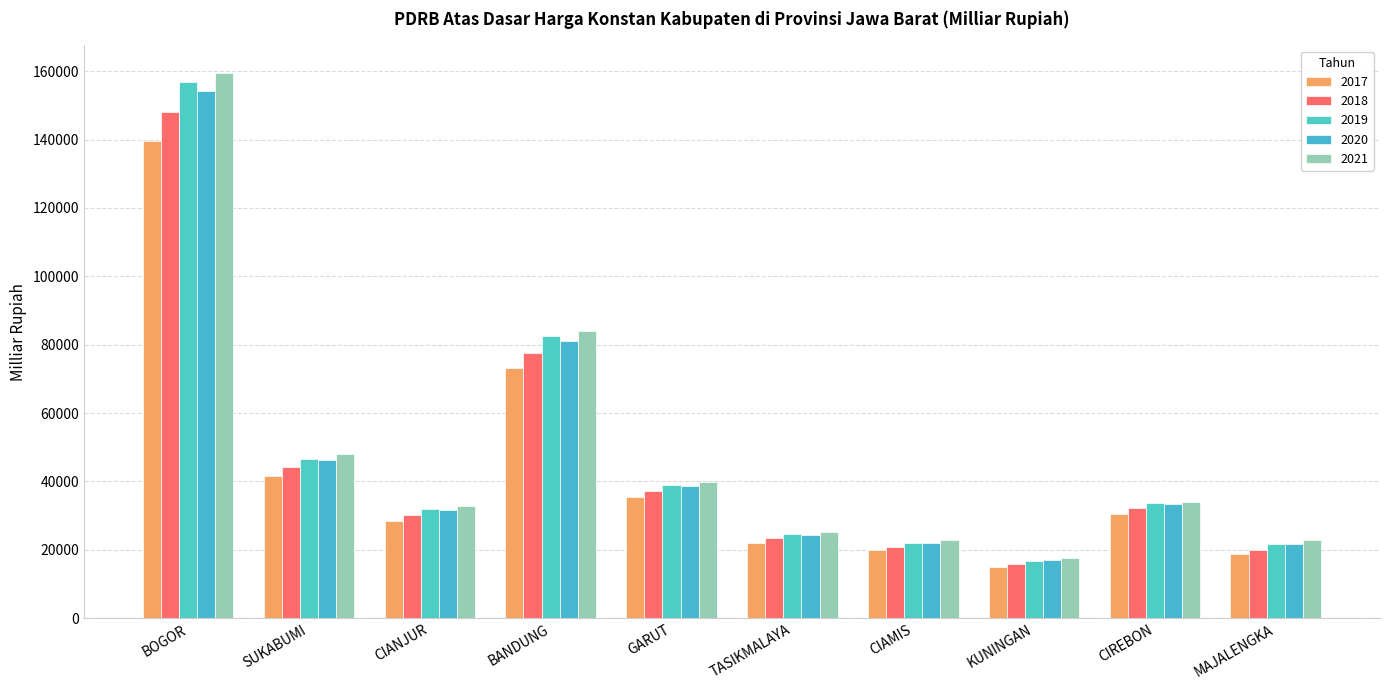

Which series has the largest range (max minus min)?

2021